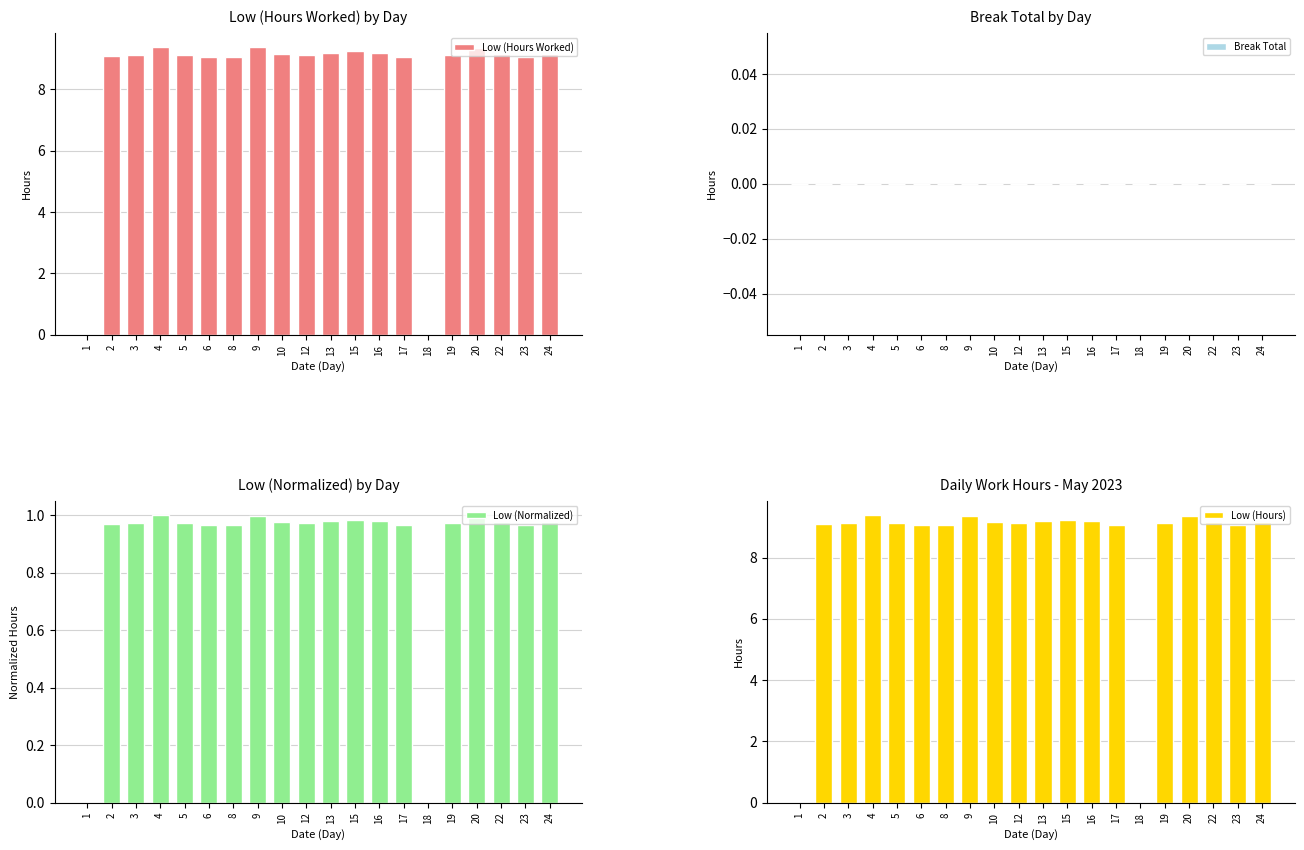

Where is Break Total nearest to the value 0?

1